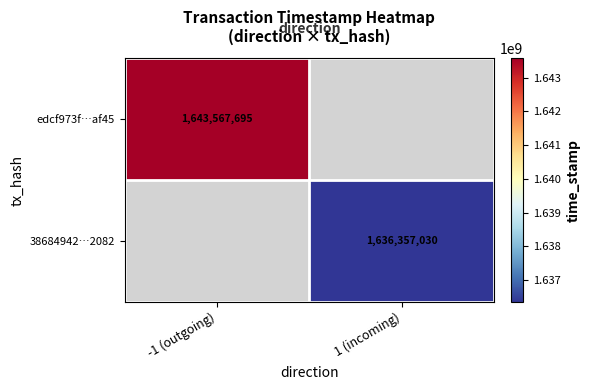

The value of edcf973f…af45 at -1 (outgoing) is 2873432104. True or false?

False